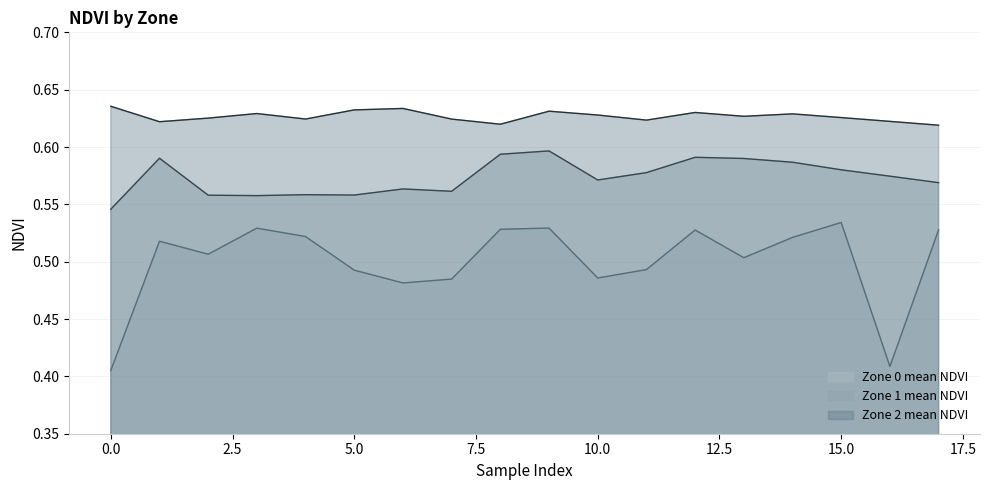

List the series in order of their peak value, highest first.

Zone 2 mean NDVI, Zone 1 mean NDVI, Zone 0 mean NDVI